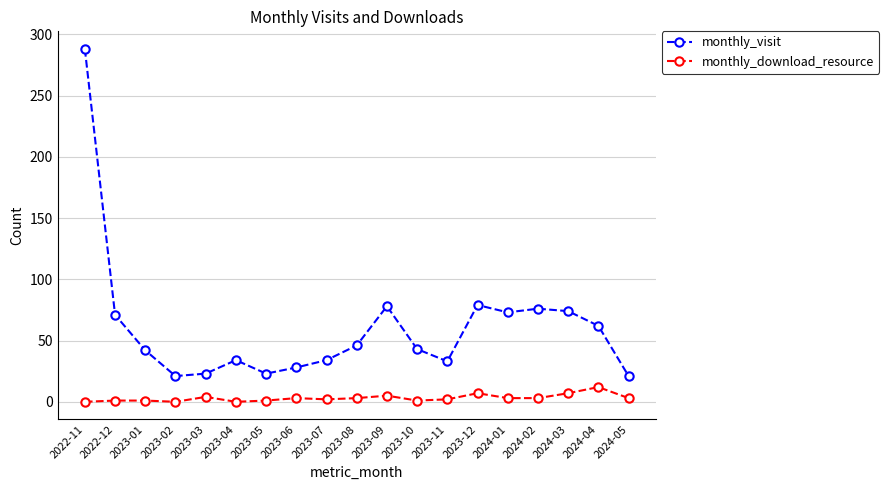

What value does the monthly_download_resource series have at 2023-01?

1